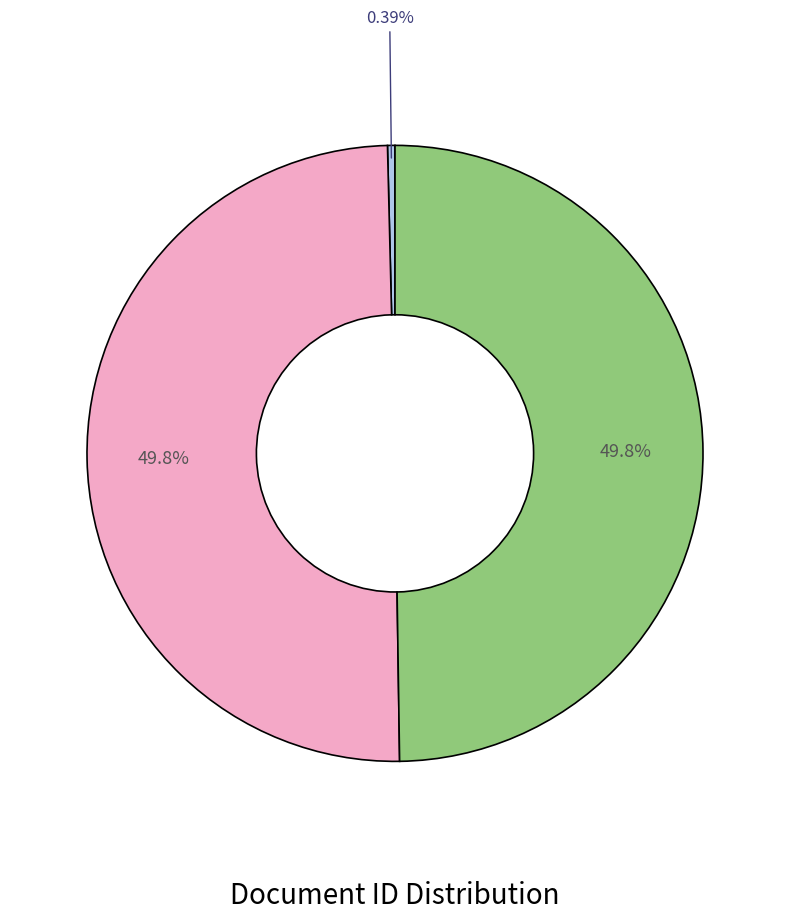

How many slices are in this pie chart?

3